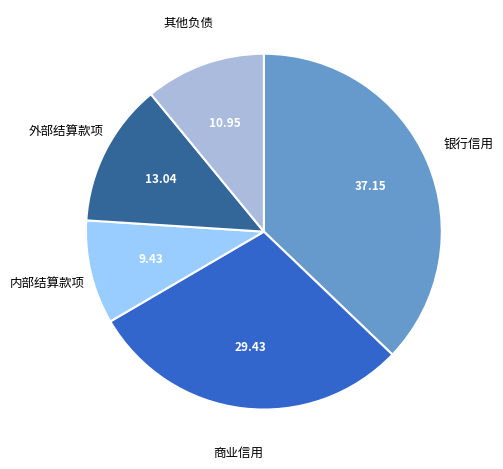

What is the smallest slice in the pie chart?

内部结算款项